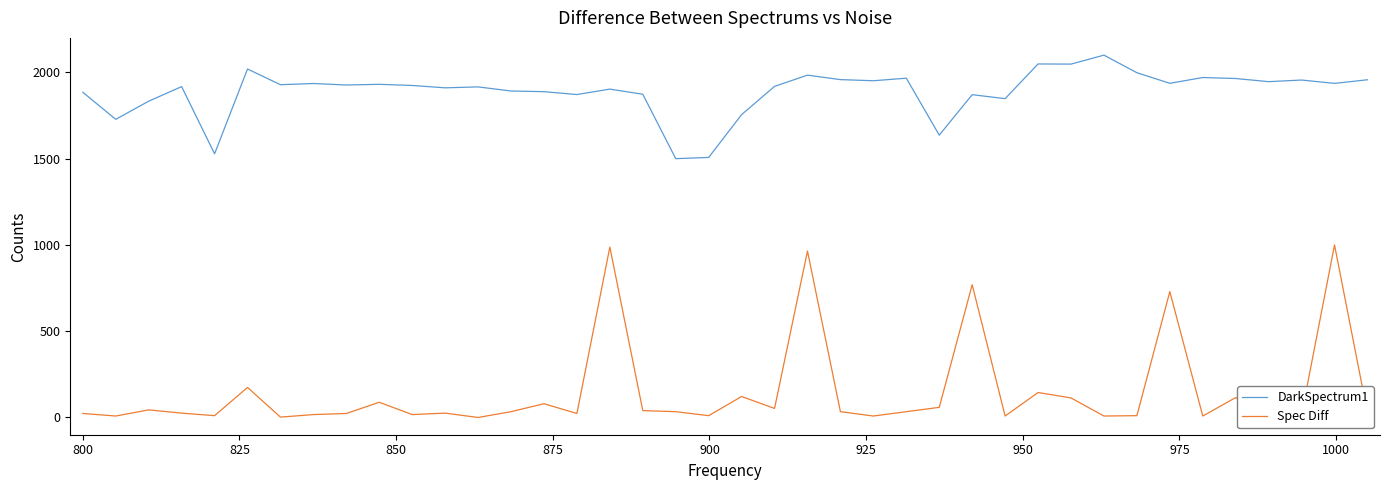

True or false: DarkSpectrum1 and Spec Diff intersect in this chart.

False